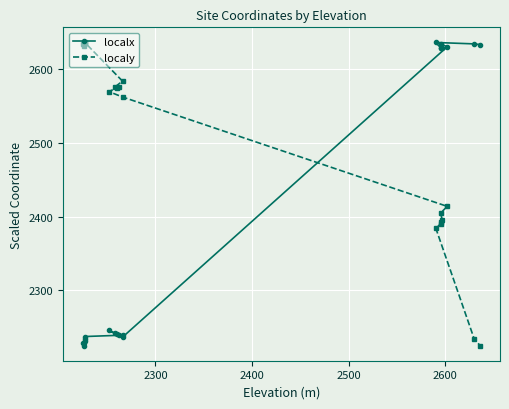

What is the value of the localy point at the 9th from the left?

2574.9